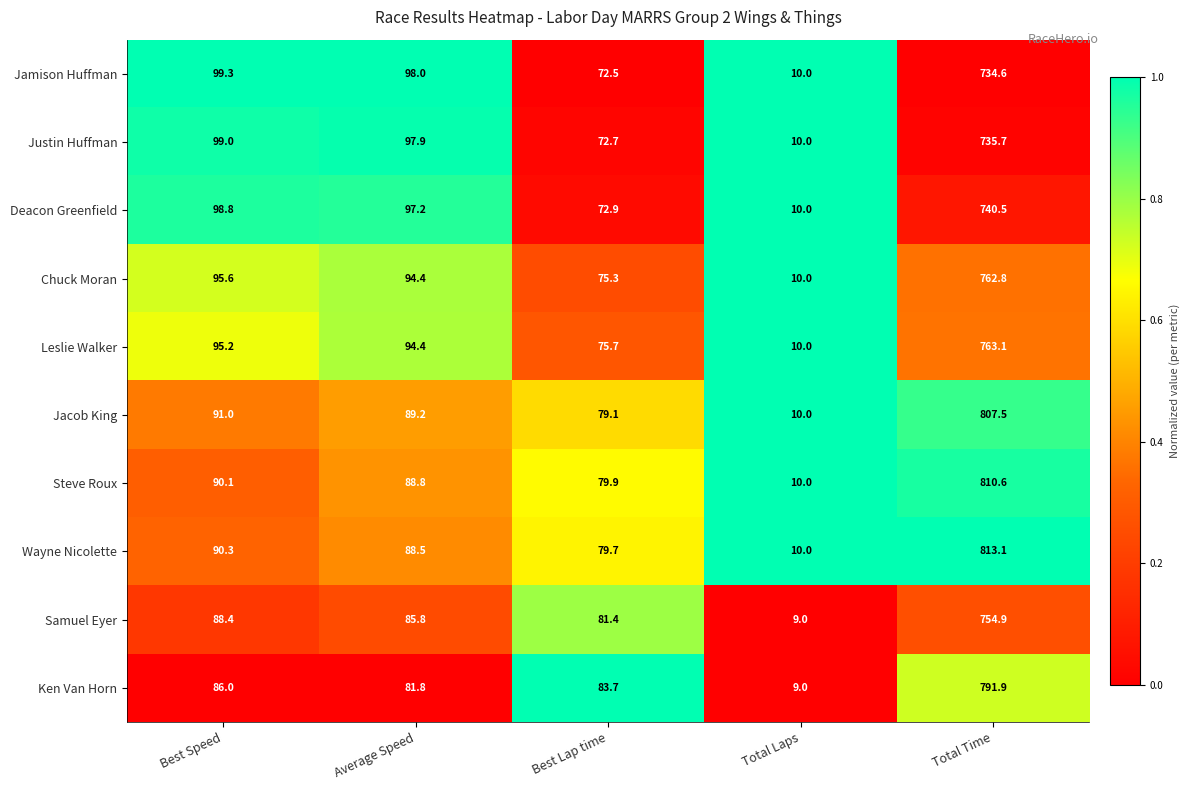

Between Best Speed and Best Lap time, which series saw the biggest shift?

Jamison Huffman